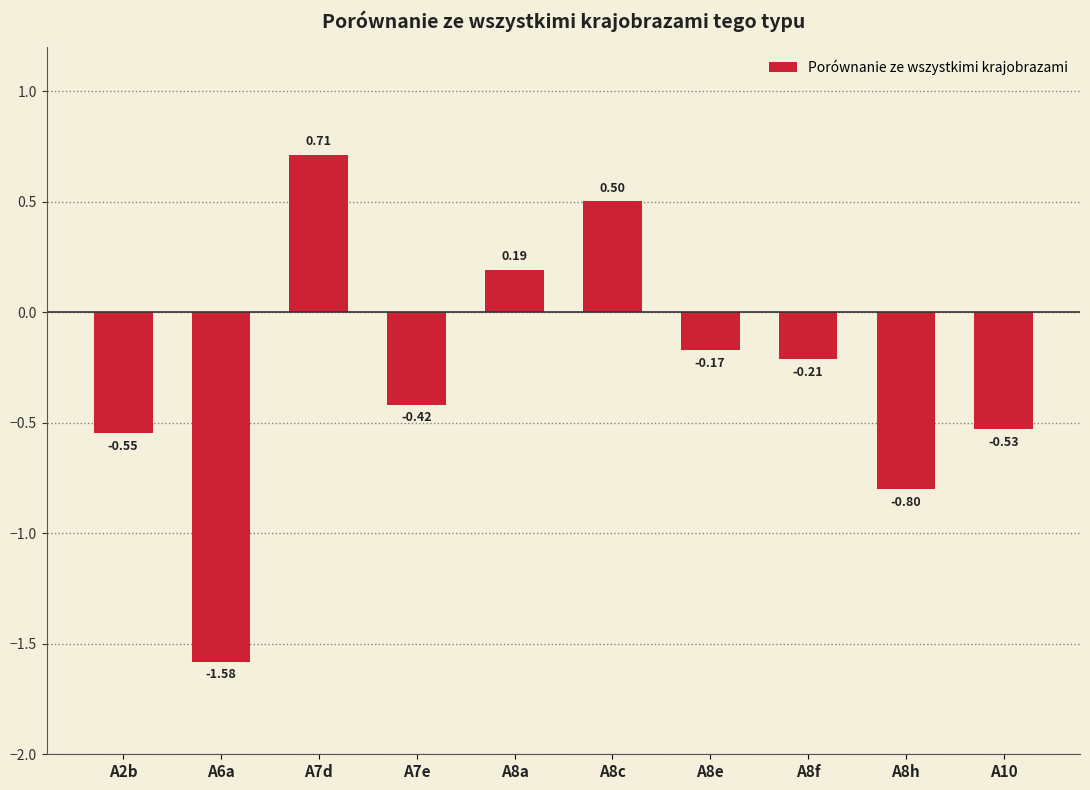

At which category does the chart reach its peak across all series?

A7d